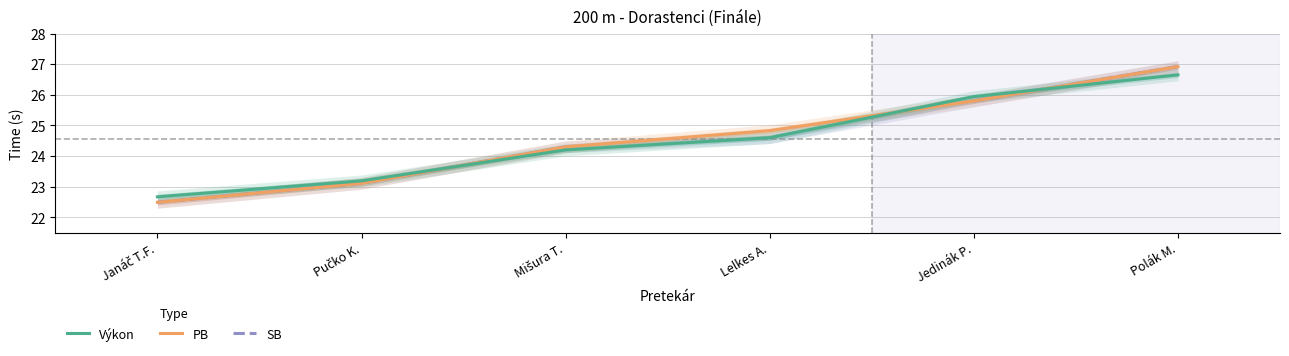

The value of Výkon at Janáč T.F. is 22.7. True or false?

True